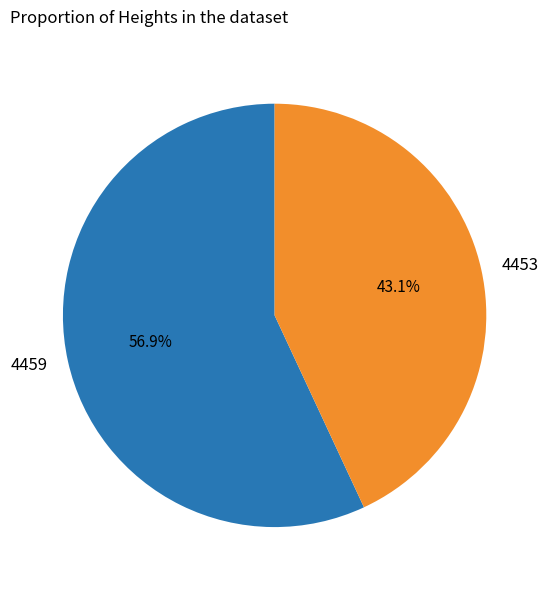

Which slice is the largest?

4459